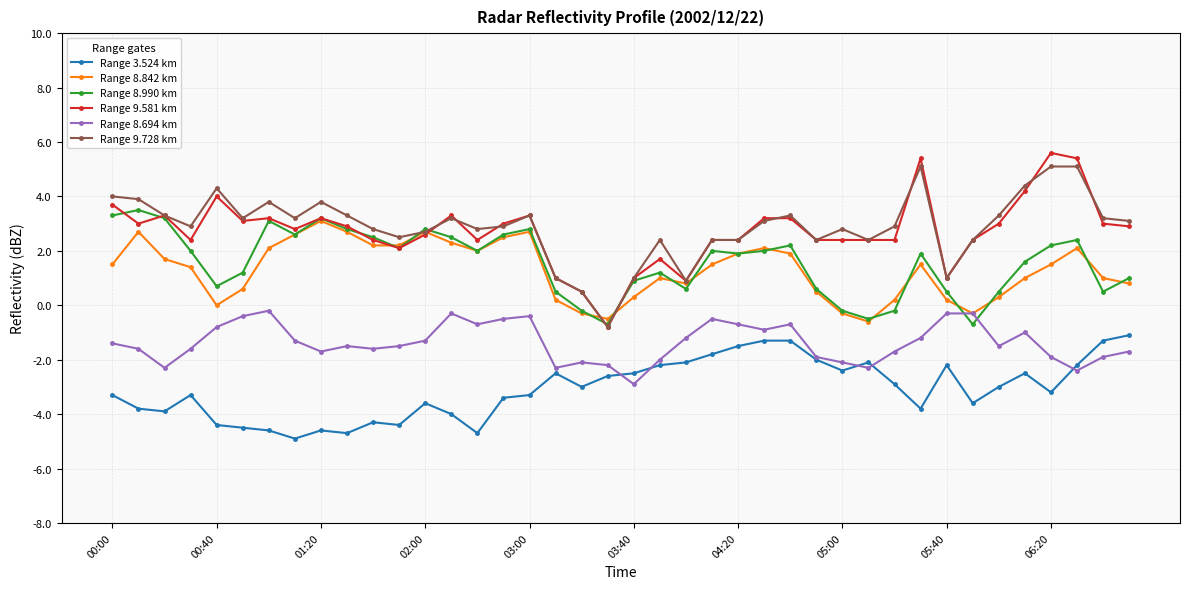

Which series has the widest spread of values?

Range 9.581 km